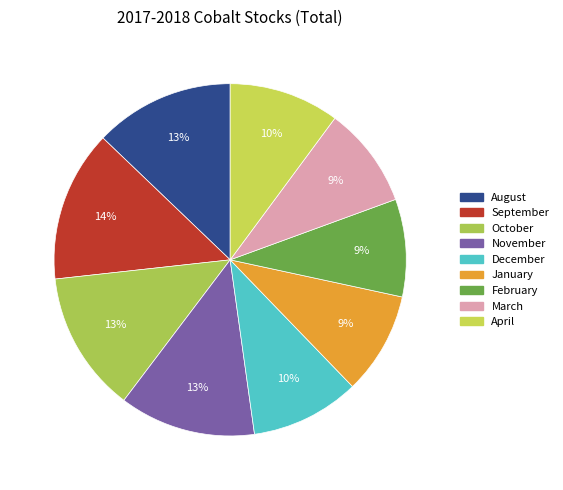

The April slice represents 10% of the pie. True or false?

True